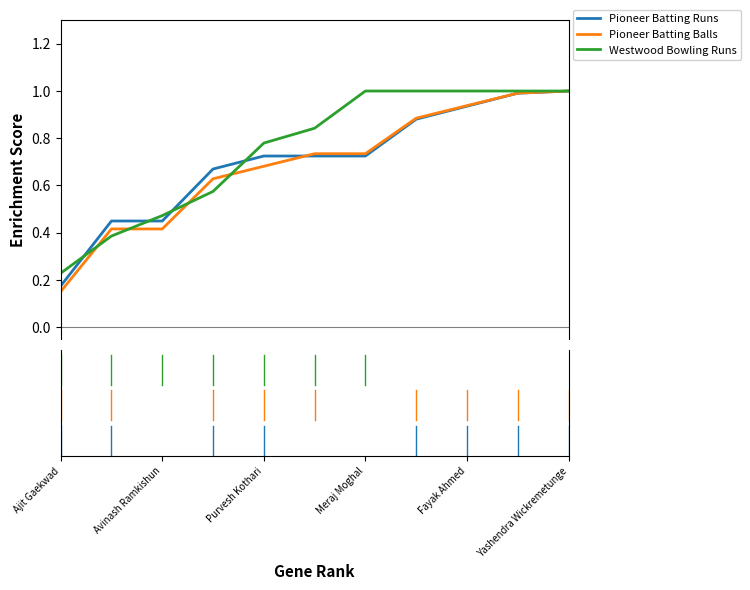

Which series has the largest range (max minus min)?

Pioneer Batting Balls